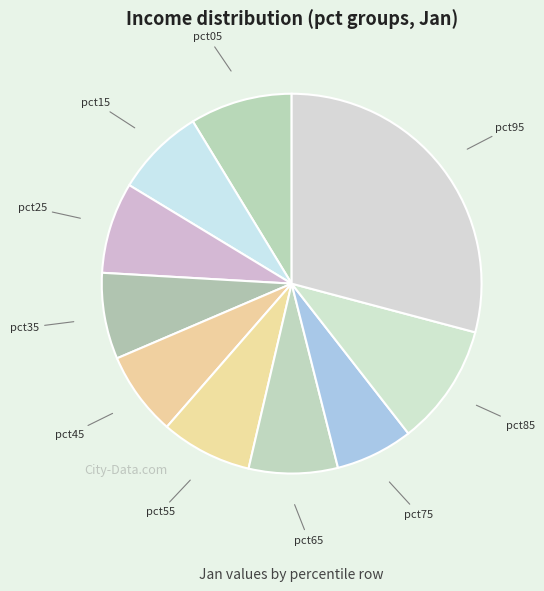

Is the sum of pct65 and pct95 greater than half?

No